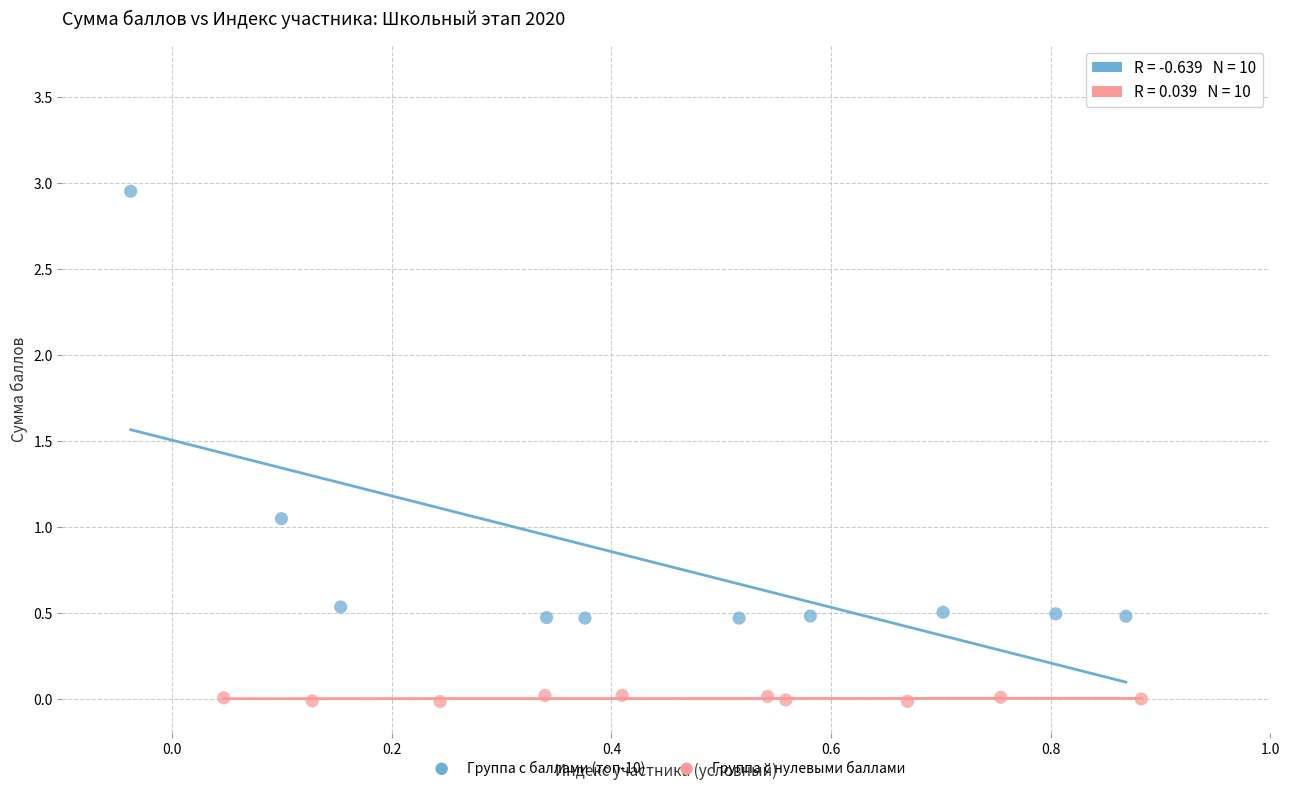

Which series contains the lowest Y value?

Группа с нулевыми баллами